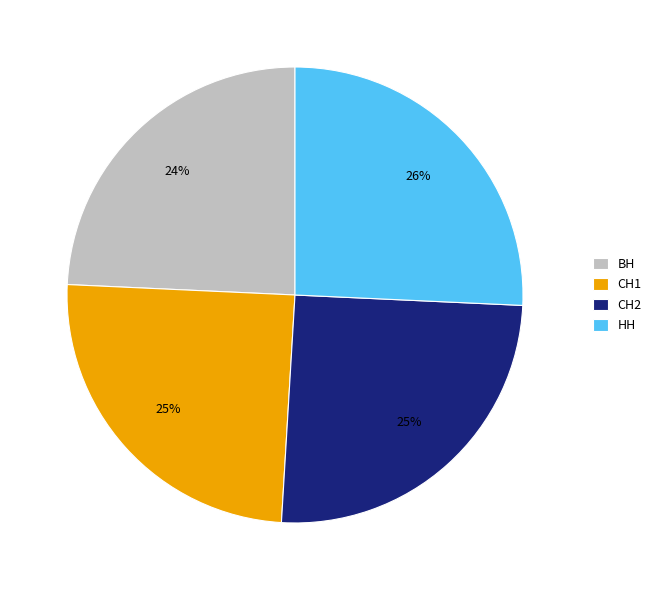

How many segments does this pie chart have?

4